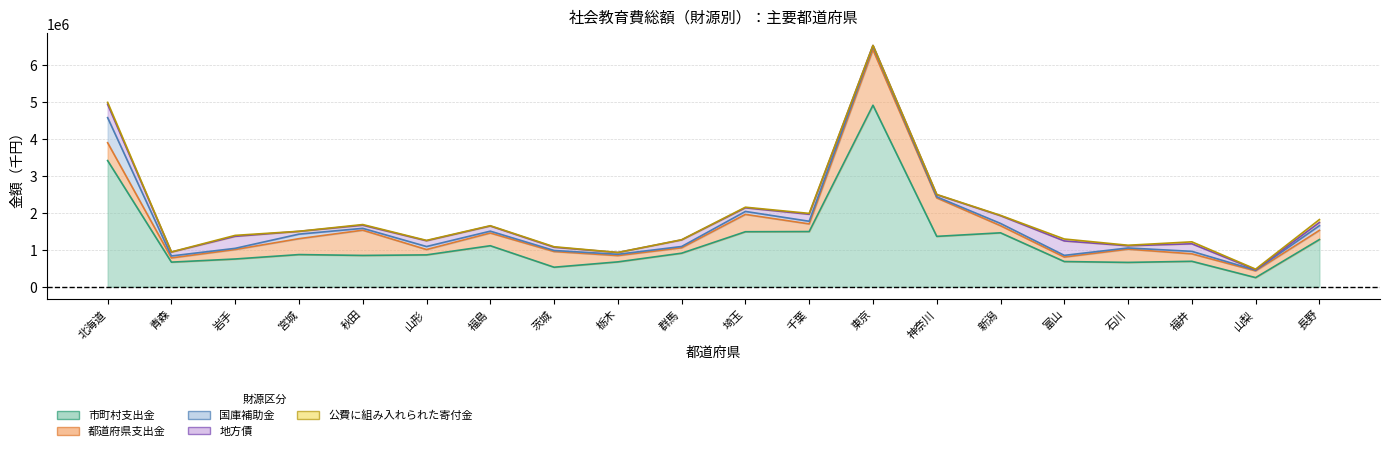

At 青森, list the series in order from largest to smallest.

市町村支出金, 都道府県支出金, 地方債, 国庫補助金, 公費に組み入れられた寄付金